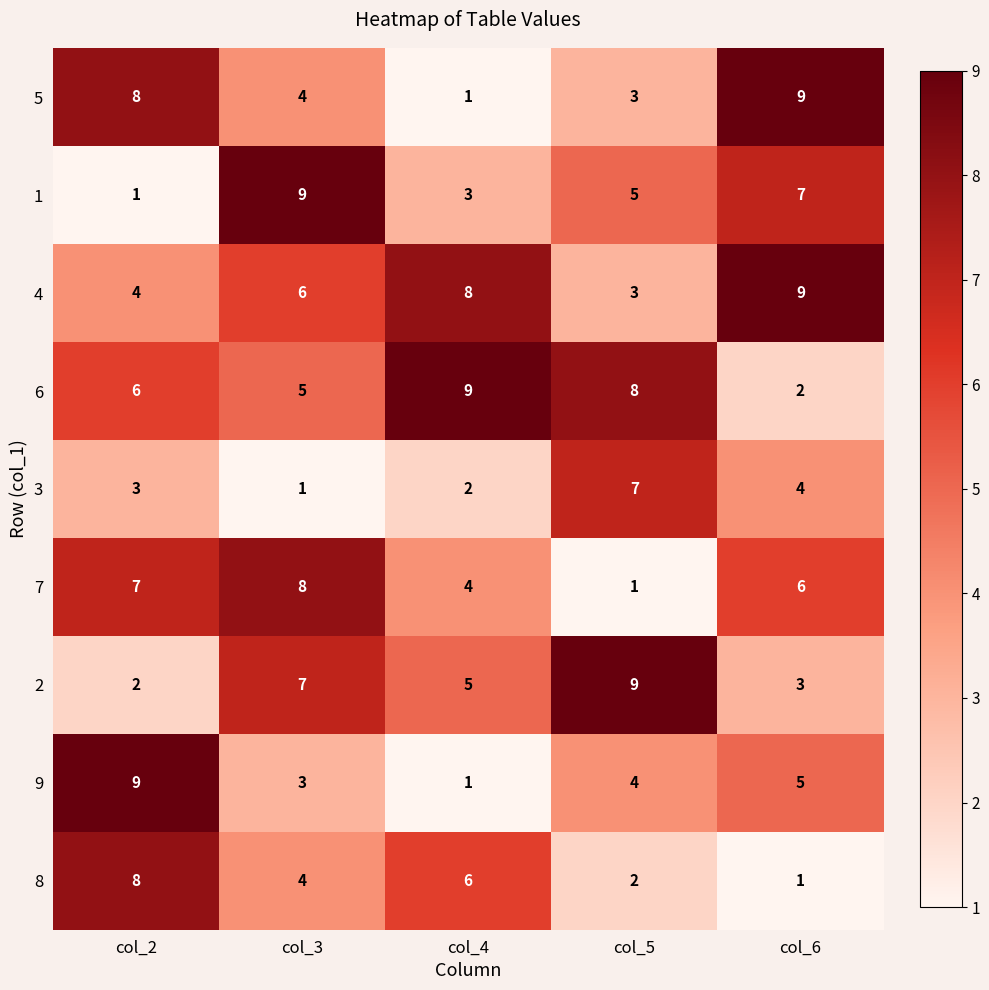

True or false: 1 has a value of 1 at col_2.

True